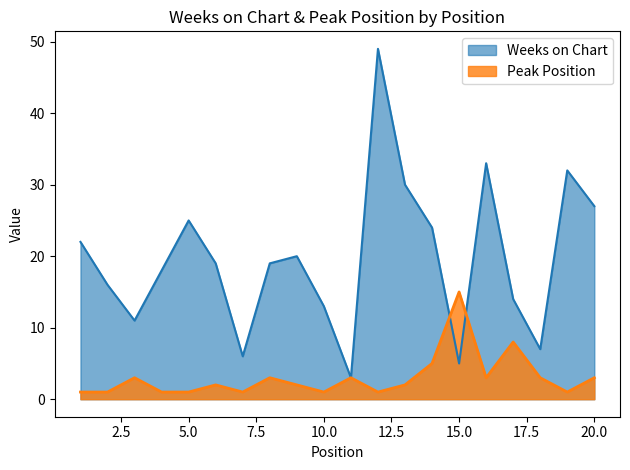

Between which two adjacent categories do Peak Position and Weeks on Chart first intersect?

14 and 15